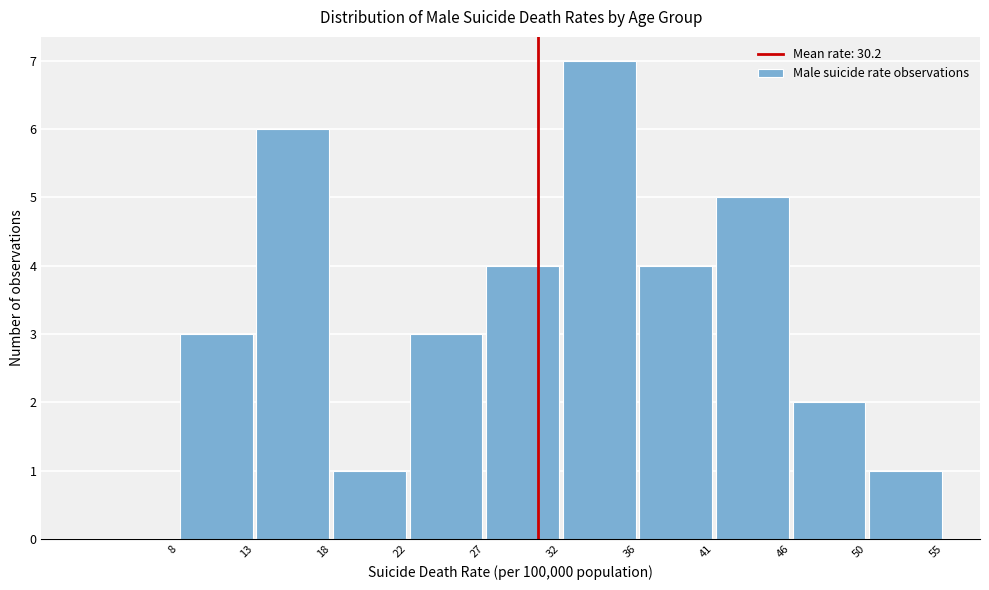

Reading left to right, transcribe this chart: for each bar, give the range it covers on the x-axis and its height. The values are not printed on the chart, so give them approximately, as read against the axis.

8 to 13: 3
13 to 18: 6
18 to 22: 1
22 to 27: 3
27 to 32: 4
32 to 36: 7
36 to 41: 4
41 to 46: 5
46 to 50: 2
50 to 55: 1